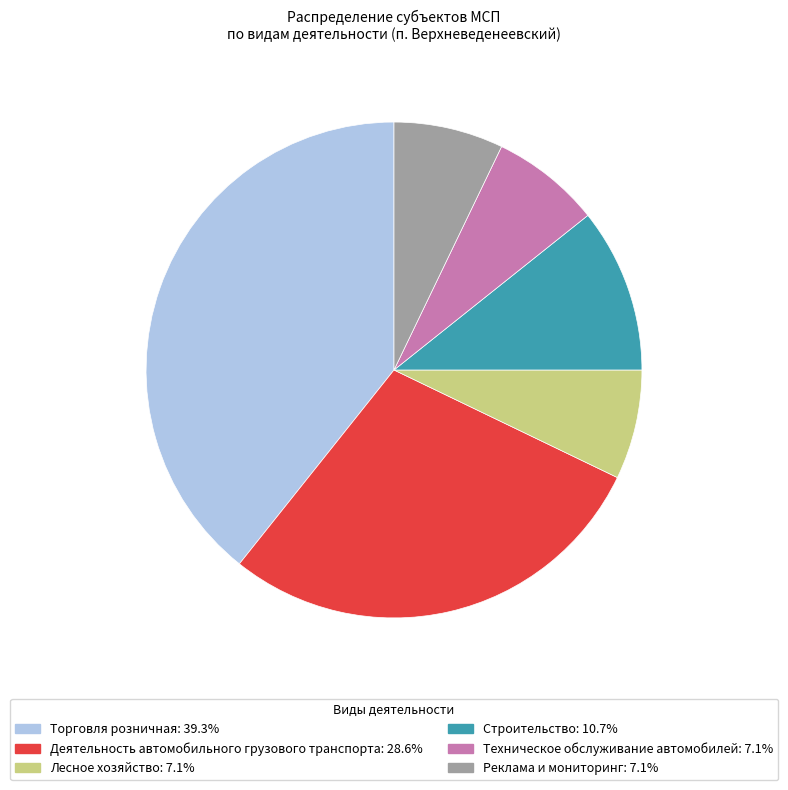

Is there a majority slice in this chart?

No